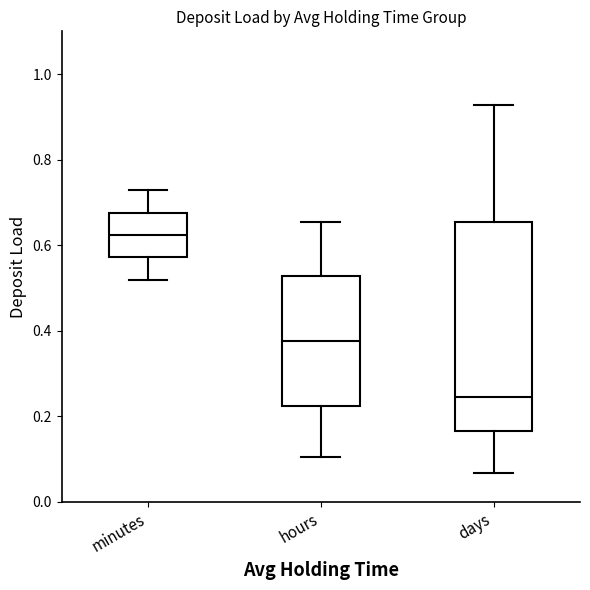

Where does the upper whisker of the box for hours end on the y-axis? The values are not printed on the chart, so give them approximately, as read against the axis.

0.66